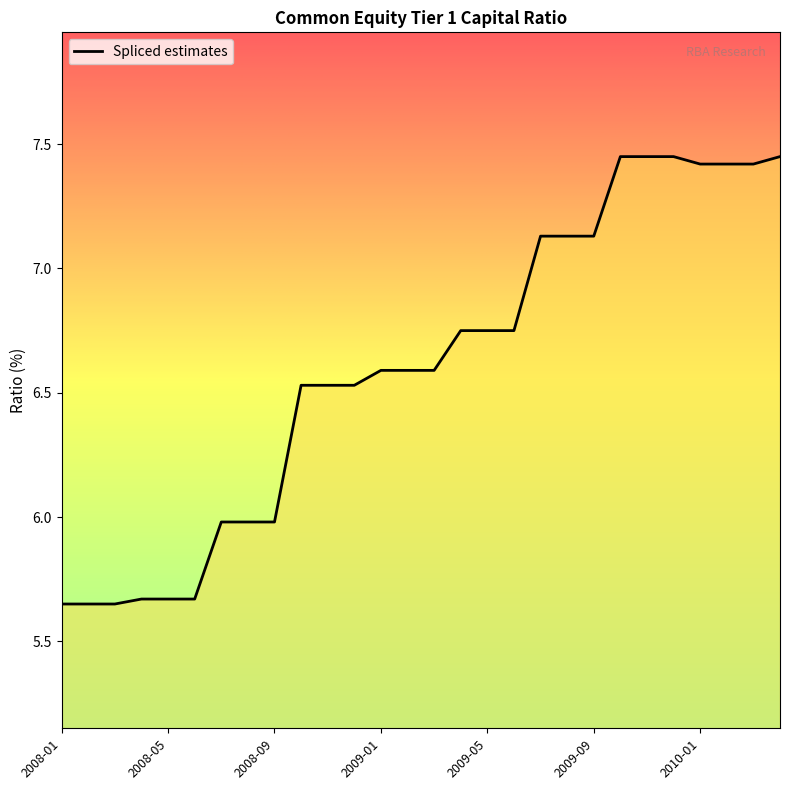

At which label does the data first exceed 6?

2008-10